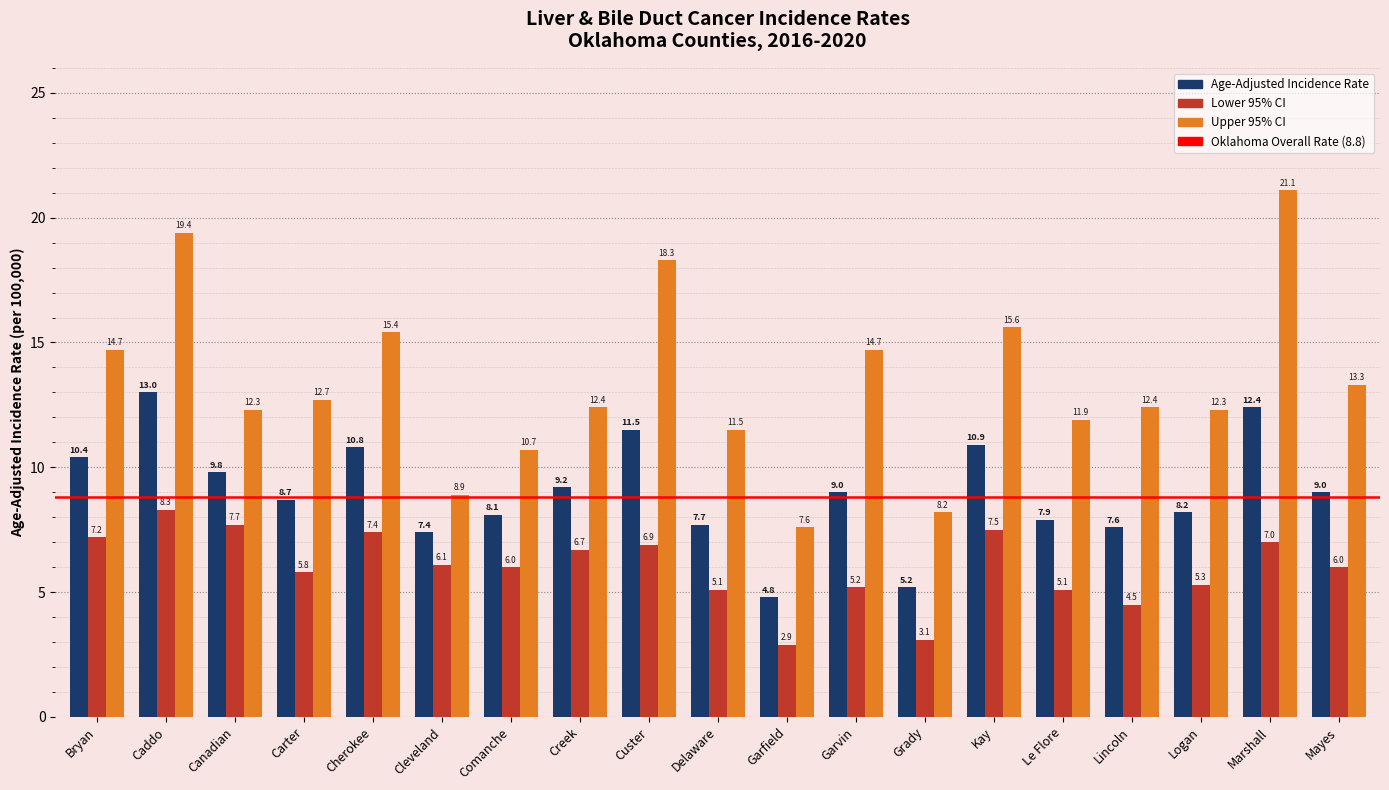

What is the lowest value of the Lower 95% CI series?

2.9